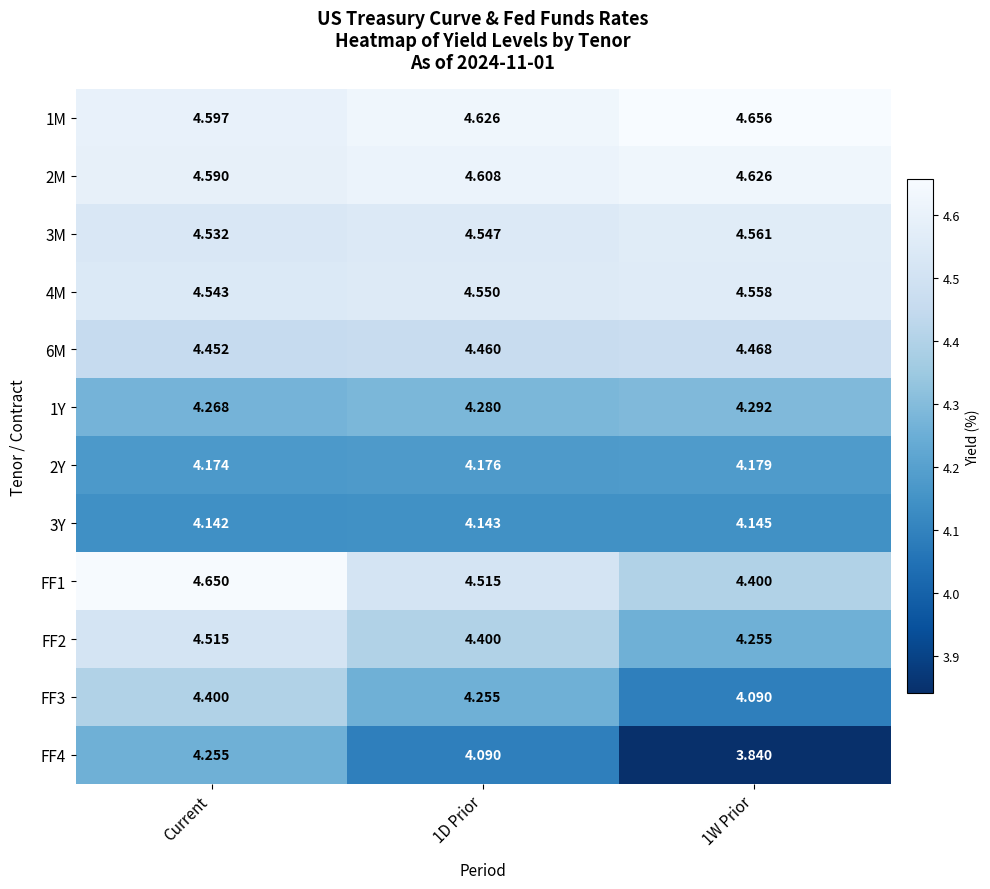

What is the difference between the highest and lowest values at Current?

0.5